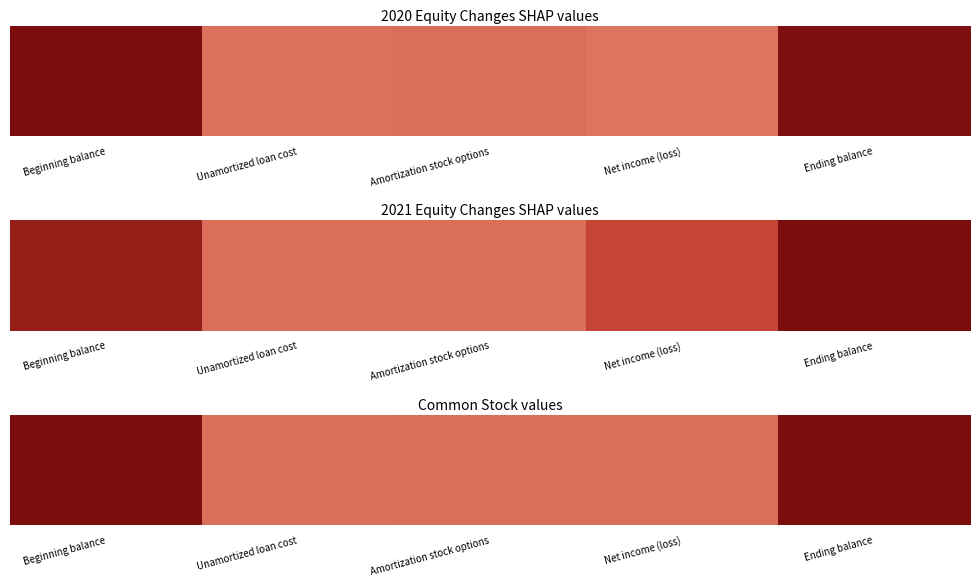

Reading right to left, extract all data points from this chart.

Ending balance=1.0	Net income (loss)=0.0	Amortization stock options=0.0	Unamortized loan cost=-0.0	Beginning balance=1.0